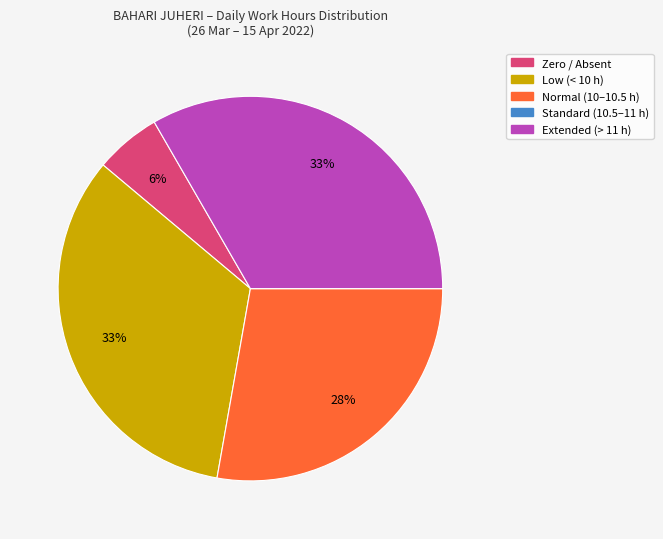

Does any single category account for the majority?

No